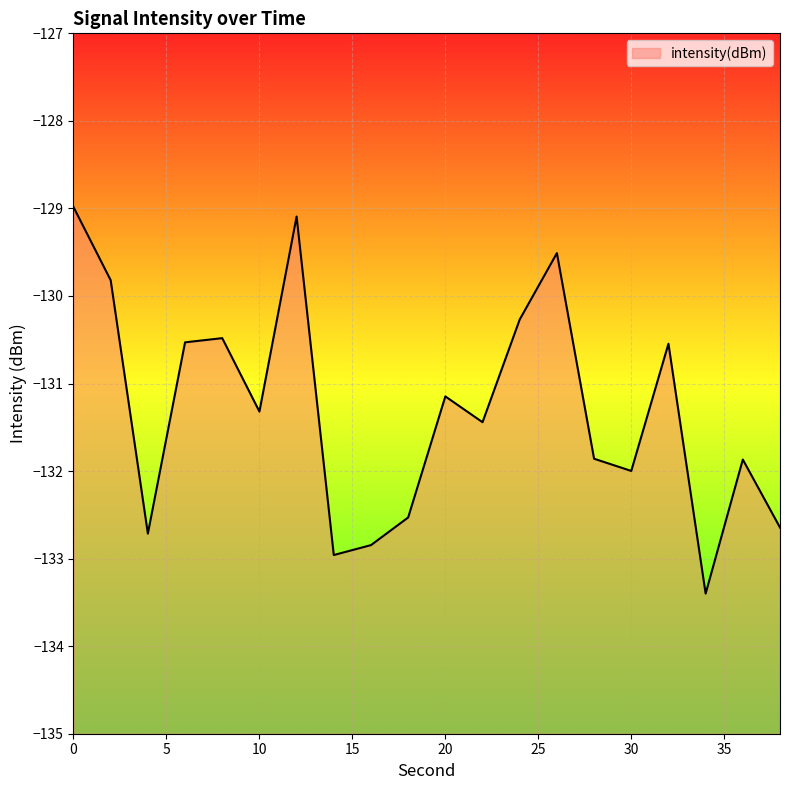

Does the chart display data point markers on the line(s)?

No